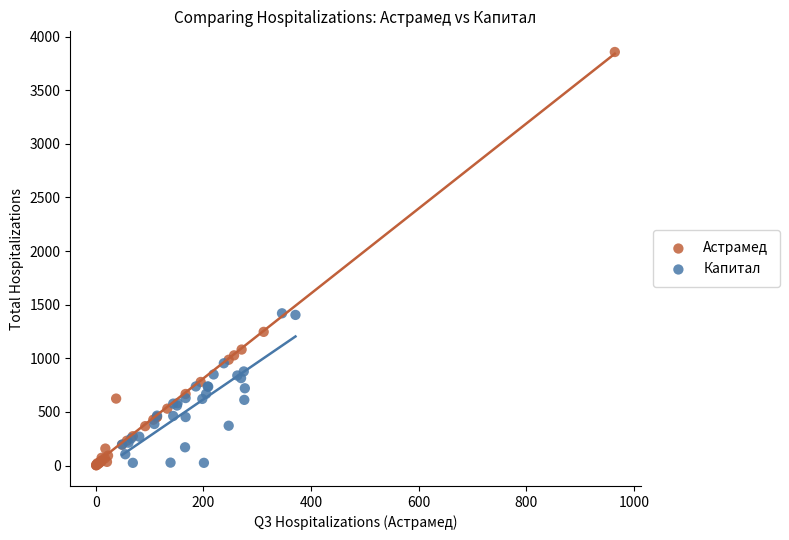

Which series has the widest spread of Y values?

Астрамед